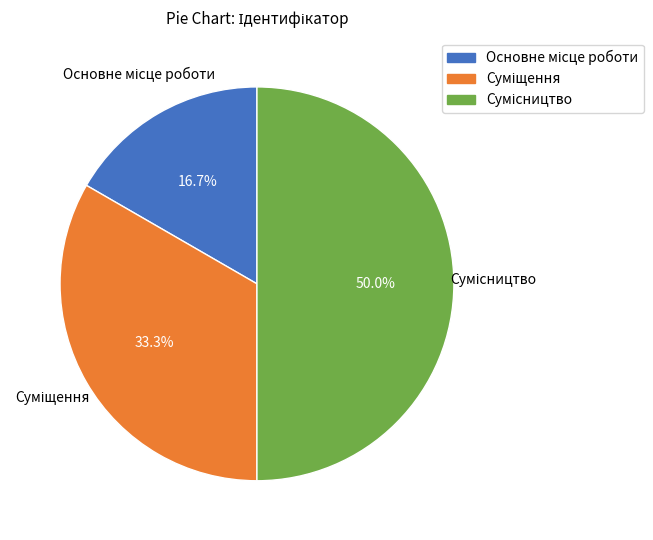

How many slices are in this pie chart?

3